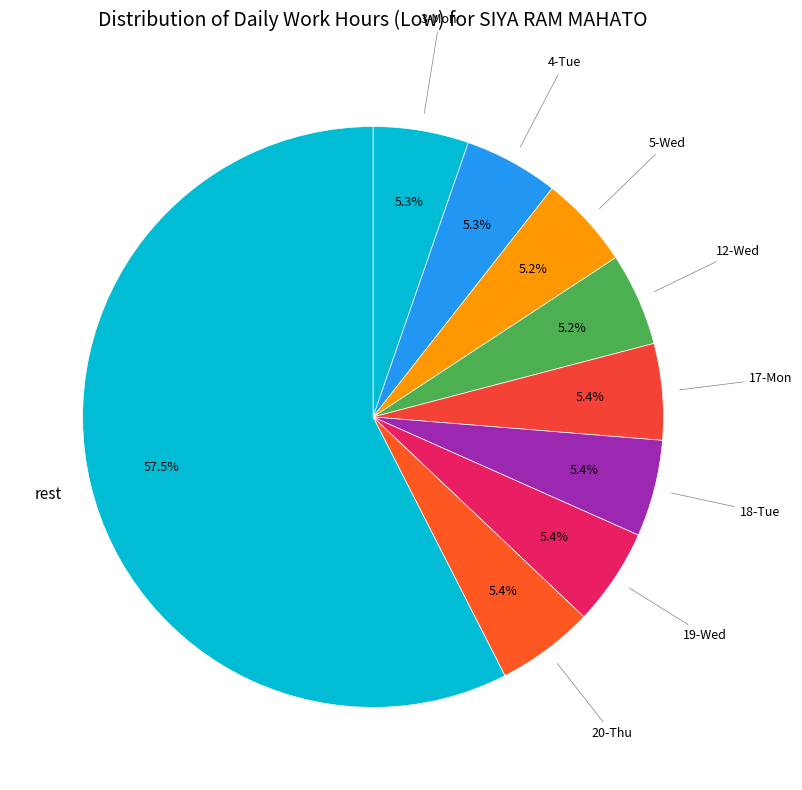

How many slices are in this pie chart?

9